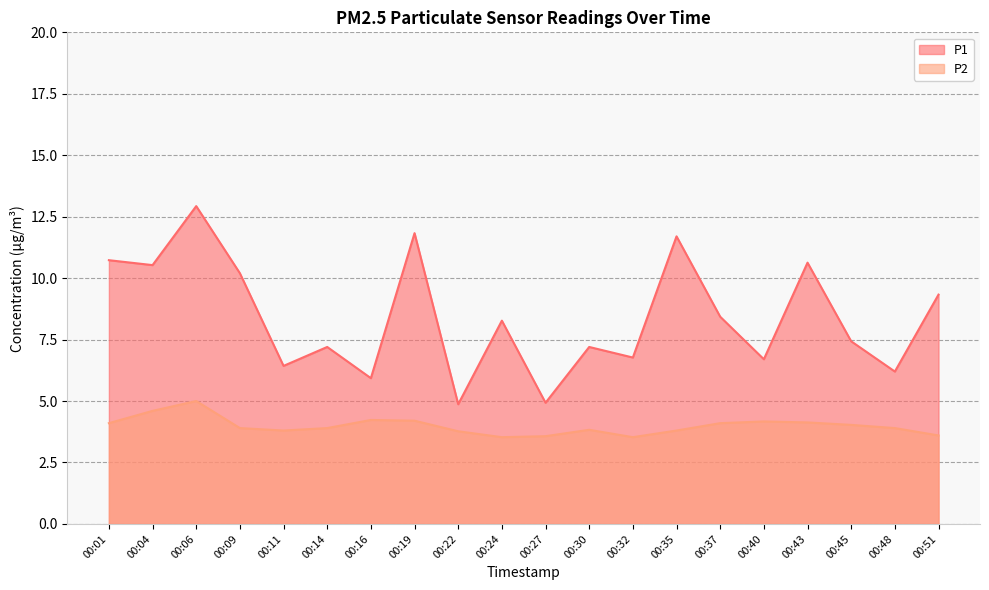

Reading left to right, list all the values displayed in this chart.

P1: 00:01=10.7	00:04=10.5	00:06=12.9	00:09=10.2	00:11=6.4	00:14=7.2	00:16=5.9	00:19=11.8	00:22=4.9	00:24=8.3	00:27=4.9	00:30=7.2	00:32=6.8	00:35=11.7	00:37=8.4	00:40=6.7	00:43=10.6	00:45=7.4	00:48=6.2	00:51=9.3
P2: 00:01=4.1	00:04=4.6	00:06=5.0	00:09=3.9	00:11=3.8	00:14=3.9	00:16=4.2	00:19=4.2	00:22=3.8	00:24=3.5	00:27=3.6	00:30=3.8	00:32=3.5	00:35=3.8	00:37=4.1	00:40=4.2	00:43=4.1	00:45=4.0	00:48=3.9	00:51=3.6